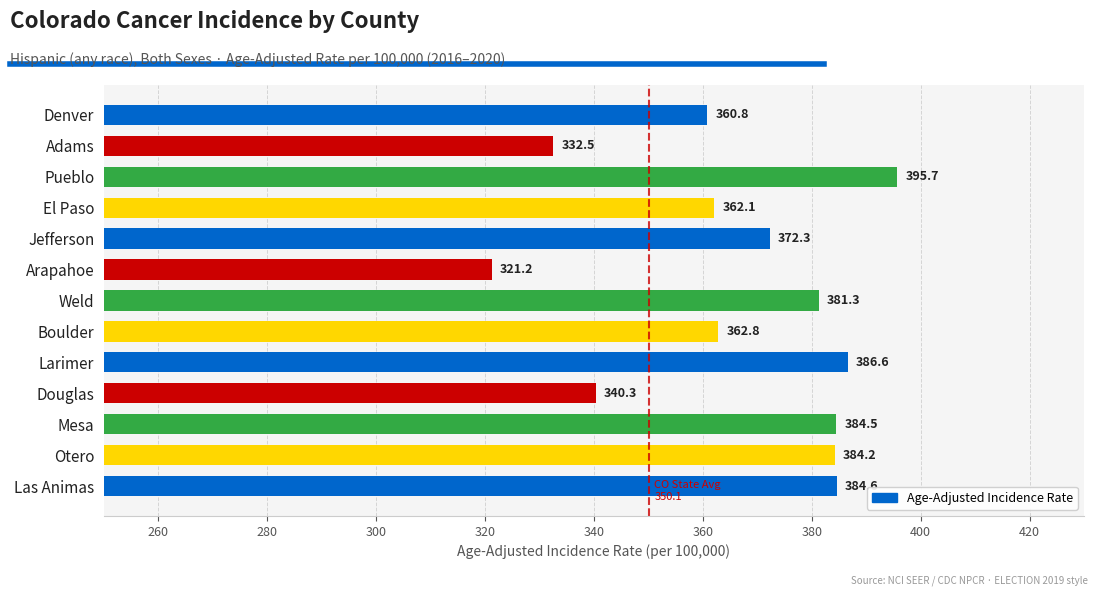

Reading bottom to top, extract all data points from this chart.

Las Animas=384.6	Otero=384.2	Mesa=384.5	Douglas=340.3	Larimer=386.6	Boulder=362.8	Weld=381.3	Arapahoe=321.2	Jefferson=372.3	El Paso=362.1	Pueblo=395.7	Adams=332.5	Denver=360.8